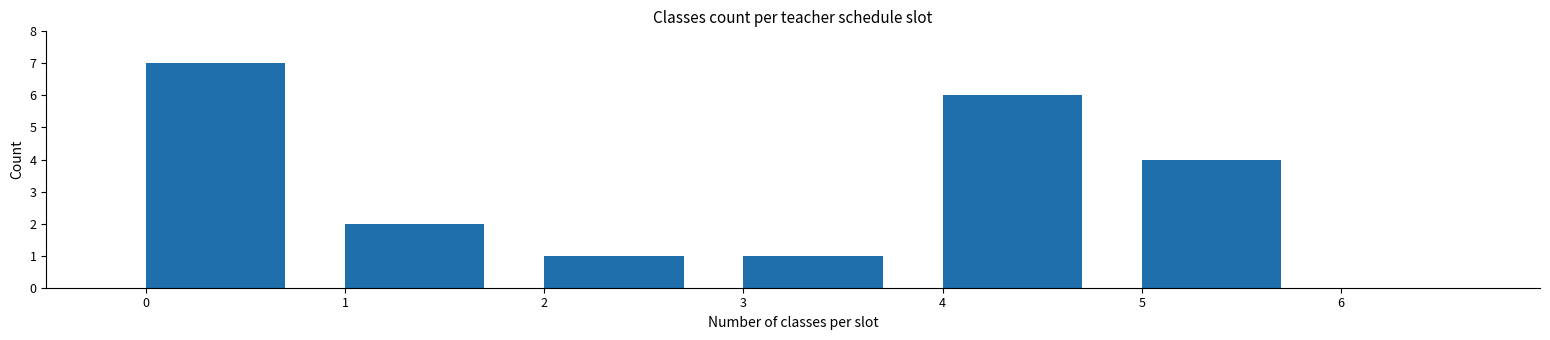

How tall is the bar that spans 2 to 3 on the x-axis? The values are not printed on the chart, so give them approximately, as read against the axis.

1